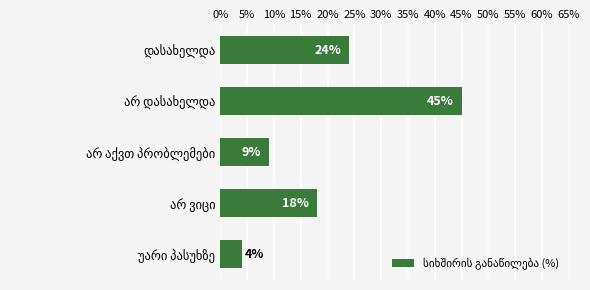

What is the sum of all values?

100